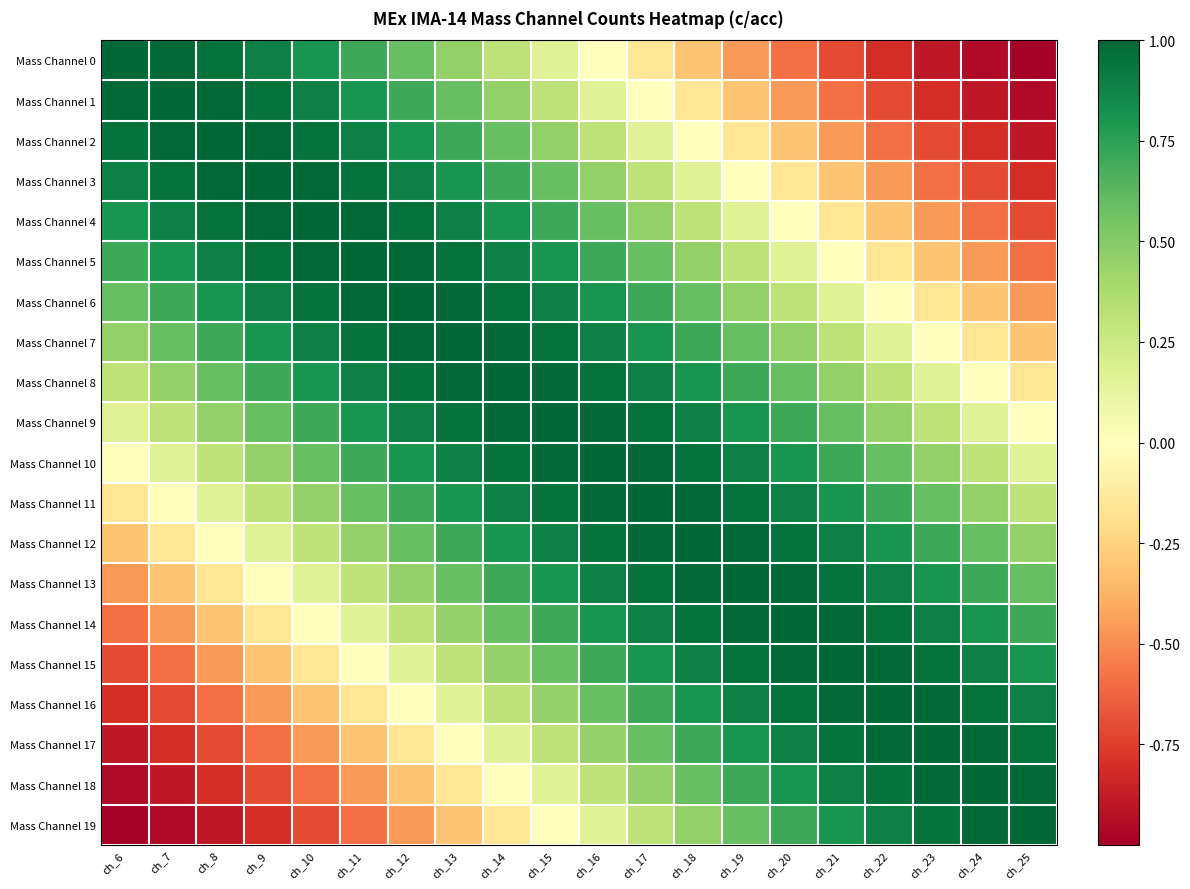

Reading left to right, what are all the values shown in this chart?

Mass Channel 0: ch_6=1.0	ch_7=1.0	ch_8=1.0	ch_9=0.9	ch_10=0.8	ch_11=0.7	ch_12=0.6	ch_13=0.5	ch_14=0.3	ch_15=0.2	ch_16=0.0	ch_17=-0.2	ch_18=-0.3	ch_19=-0.5	ch_20=-0.6	ch_21=-0.7	ch_22=-0.8	ch_23=-0.9	ch_24=-1.0	ch_25=-1.0
Mass Channel 1: ch_6=1.0	ch_7=1.0	ch_8=1.0	ch_9=1.0	ch_10=0.9	ch_11=0.8	ch_12=0.7	ch_13=0.6	ch_14=0.5	ch_15=0.3	ch_16=0.2	ch_17=0.0	ch_18=-0.2	ch_19=-0.3	ch_20=-0.5	ch_21=-0.6	ch_22=-0.7	ch_23=-0.8	ch_24=-0.9	ch_25=-1.0
Mass Channel 2: ch_6=1.0	ch_7=1.0	ch_8=1.0	ch_9=1.0	ch_10=1.0	ch_11=0.9	ch_12=0.8	ch_13=0.7	ch_14=0.6	ch_15=0.5	ch_16=0.3	ch_17=0.2	ch_18=0.0	ch_19=-0.2	ch_20=-0.3	ch_21=-0.5	ch_22=-0.6	ch_23=-0.7	ch_24=-0.8	ch_25=-0.9
Mass Channel 3: ch_6=0.9	ch_7=1.0	ch_8=1.0	ch_9=1.0	ch_10=1.0	ch_11=1.0	ch_12=0.9	ch_13=0.8	ch_14=0.7	ch_15=0.6	ch_16=0.5	ch_17=0.3	ch_18=0.2	ch_19=0.0	ch_20=-0.2	ch_21=-0.3	ch_22=-0.5	ch_23=-0.6	ch_24=-0.7	ch_25=-0.8
Mass Channel 4: ch_6=0.8	ch_7=0.9	ch_8=1.0	ch_9=1.0	ch_10=1.0	ch_11=1.0	ch_12=1.0	ch_13=0.9	ch_14=0.8	ch_15=0.7	ch_16=0.6	ch_17=0.5	ch_18=0.3	ch_19=0.2	ch_20=0.0	ch_21=-0.2	ch_22=-0.3	ch_23=-0.5	ch_24=-0.6	ch_25=-0.7
Mass Channel 5: ch_6=0.7	ch_7=0.8	ch_8=0.9	ch_9=1.0	ch_10=1.0	ch_11=1.0	ch_12=1.0	ch_13=1.0	ch_14=0.9	ch_15=0.8	ch_16=0.7	ch_17=0.6	ch_18=0.5	ch_19=0.3	ch_20=0.2	ch_21=0.0	ch_22=-0.2	ch_23=-0.3	ch_24=-0.5	ch_25=-0.6
Mass Channel 6: ch_6=0.6	ch_7=0.7	ch_8=0.8	ch_9=0.9	ch_10=1.0	ch_11=1.0	ch_12=1.0	ch_13=1.0	ch_14=1.0	ch_15=0.9	ch_16=0.8	ch_17=0.7	ch_18=0.6	ch_19=0.5	ch_20=0.3	ch_21=0.2	ch_22=0.0	ch_23=-0.2	ch_24=-0.3	ch_25=-0.5
Mass Channel 7: ch_6=0.5	ch_7=0.6	ch_8=0.7	ch_9=0.8	ch_10=0.9	ch_11=1.0	ch_12=1.0	ch_13=1.0	ch_14=1.0	ch_15=1.0	ch_16=0.9	ch_17=0.8	ch_18=0.7	ch_19=0.6	ch_20=0.5	ch_21=0.3	ch_22=0.2	ch_23=0.0	ch_24=-0.2	ch_25=-0.3
Mass Channel 8: ch_6=0.3	ch_7=0.5	ch_8=0.6	ch_9=0.7	ch_10=0.8	ch_11=0.9	ch_12=1.0	ch_13=1.0	ch_14=1.0	ch_15=1.0	ch_16=1.0	ch_17=0.9	ch_18=0.8	ch_19=0.7	ch_20=0.6	ch_21=0.5	ch_22=0.3	ch_23=0.2	ch_24=0.0	ch_25=-0.2
Mass Channel 9: ch_6=0.2	ch_7=0.3	ch_8=0.5	ch_9=0.6	ch_10=0.7	ch_11=0.8	ch_12=0.9	ch_13=1.0	ch_14=1.0	ch_15=1.0	ch_16=1.0	ch_17=1.0	ch_18=0.9	ch_19=0.8	ch_20=0.7	ch_21=0.6	ch_22=0.5	ch_23=0.3	ch_24=0.2	ch_25=0.0
Mass Channel 10: ch_6=0.0	ch_7=0.2	ch_8=0.3	ch_9=0.5	ch_10=0.6	ch_11=0.7	ch_12=0.8	ch_13=0.9	ch_14=1.0	ch_15=1.0	ch_16=1.0	ch_17=1.0	ch_18=1.0	ch_19=0.9	ch_20=0.8	ch_21=0.7	ch_22=0.6	ch_23=0.5	ch_24=0.3	ch_25=0.2
Mass Channel 11: ch_6=-0.2	ch_7=0.0	ch_8=0.2	ch_9=0.3	ch_10=0.5	ch_11=0.6	ch_12=0.7	ch_13=0.8	ch_14=0.9	ch_15=1.0	ch_16=1.0	ch_17=1.0	ch_18=1.0	ch_19=1.0	ch_20=0.9	ch_21=0.8	ch_22=0.7	ch_23=0.6	ch_24=0.5	ch_25=0.3
Mass Channel 12: ch_6=-0.3	ch_7=-0.2	ch_8=0.0	ch_9=0.2	ch_10=0.3	ch_11=0.5	ch_12=0.6	ch_13=0.7	ch_14=0.8	ch_15=0.9	ch_16=1.0	ch_17=1.0	ch_18=1.0	ch_19=1.0	ch_20=1.0	ch_21=0.9	ch_22=0.8	ch_23=0.7	ch_24=0.6	ch_25=0.5
Mass Channel 13: ch_6=-0.5	ch_7=-0.3	ch_8=-0.2	ch_9=0.0	ch_10=0.2	ch_11=0.3	ch_12=0.5	ch_13=0.6	ch_14=0.7	ch_15=0.8	ch_16=0.9	ch_17=1.0	ch_18=1.0	ch_19=1.0	ch_20=1.0	ch_21=1.0	ch_22=0.9	ch_23=0.8	ch_24=0.7	ch_25=0.6
Mass Channel 14: ch_6=-0.6	ch_7=-0.5	ch_8=-0.3	ch_9=-0.2	ch_10=0.0	ch_11=0.2	ch_12=0.3	ch_13=0.5	ch_14=0.6	ch_15=0.7	ch_16=0.8	ch_17=0.9	ch_18=1.0	ch_19=1.0	ch_20=1.0	ch_21=1.0	ch_22=1.0	ch_23=0.9	ch_24=0.8	ch_25=0.7
Mass Channel 15: ch_6=-0.7	ch_7=-0.6	ch_8=-0.5	ch_9=-0.3	ch_10=-0.2	ch_11=0.0	ch_12=0.2	ch_13=0.3	ch_14=0.5	ch_15=0.6	ch_16=0.7	ch_17=0.8	ch_18=0.9	ch_19=1.0	ch_20=1.0	ch_21=1.0	ch_22=1.0	ch_23=1.0	ch_24=0.9	ch_25=0.8
Mass Channel 16: ch_6=-0.8	ch_7=-0.7	ch_8=-0.6	ch_9=-0.5	ch_10=-0.3	ch_11=-0.2	ch_12=0.0	ch_13=0.2	ch_14=0.3	ch_15=0.5	ch_16=0.6	ch_17=0.7	ch_18=0.8	ch_19=0.9	ch_20=1.0	ch_21=1.0	ch_22=1.0	ch_23=1.0	ch_24=1.0	ch_25=0.9
Mass Channel 17: ch_6=-0.9	ch_7=-0.8	ch_8=-0.7	ch_9=-0.6	ch_10=-0.5	ch_11=-0.3	ch_12=-0.2	ch_13=0.0	ch_14=0.2	ch_15=0.3	ch_16=0.5	ch_17=0.6	ch_18=0.7	ch_19=0.8	ch_20=0.9	ch_21=1.0	ch_22=1.0	ch_23=1.0	ch_24=1.0	ch_25=1.0
Mass Channel 18: ch_6=-1.0	ch_7=-0.9	ch_8=-0.8	ch_9=-0.7	ch_10=-0.6	ch_11=-0.5	ch_12=-0.3	ch_13=-0.2	ch_14=0.0	ch_15=0.2	ch_16=0.3	ch_17=0.5	ch_18=0.6	ch_19=0.7	ch_20=0.8	ch_21=0.9	ch_22=1.0	ch_23=1.0	ch_24=1.0	ch_25=1.0
Mass Channel 19: ch_6=-1.0	ch_7=-1.0	ch_8=-0.9	ch_9=-0.8	ch_10=-0.7	ch_11=-0.6	ch_12=-0.5	ch_13=-0.3	ch_14=-0.2	ch_15=0.0	ch_16=0.2	ch_17=0.3	ch_18=0.5	ch_19=0.6	ch_20=0.7	ch_21=0.8	ch_22=0.9	ch_23=1.0	ch_24=1.0	ch_25=1.0